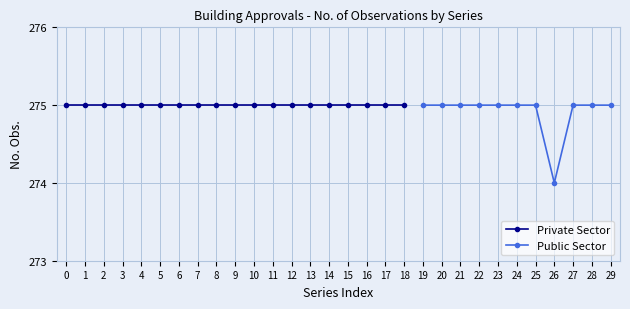

Count the values in the range 275 to 276.

29